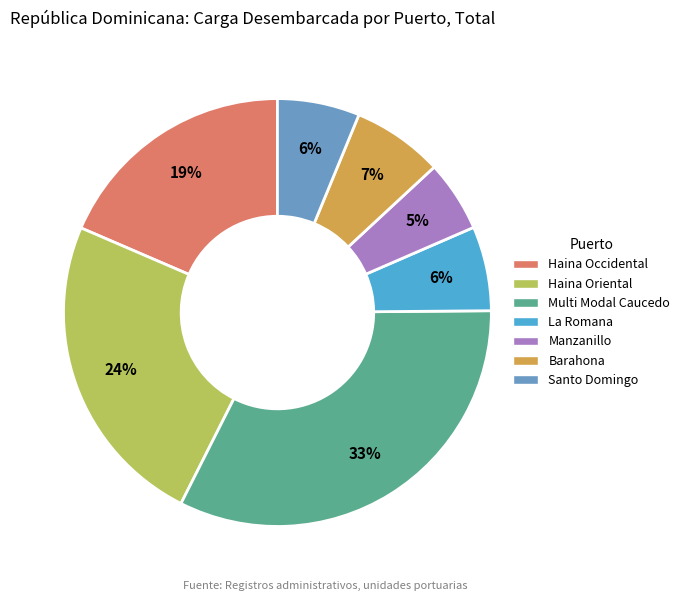

Which slice is the largest?

Multi Modal Caucedo